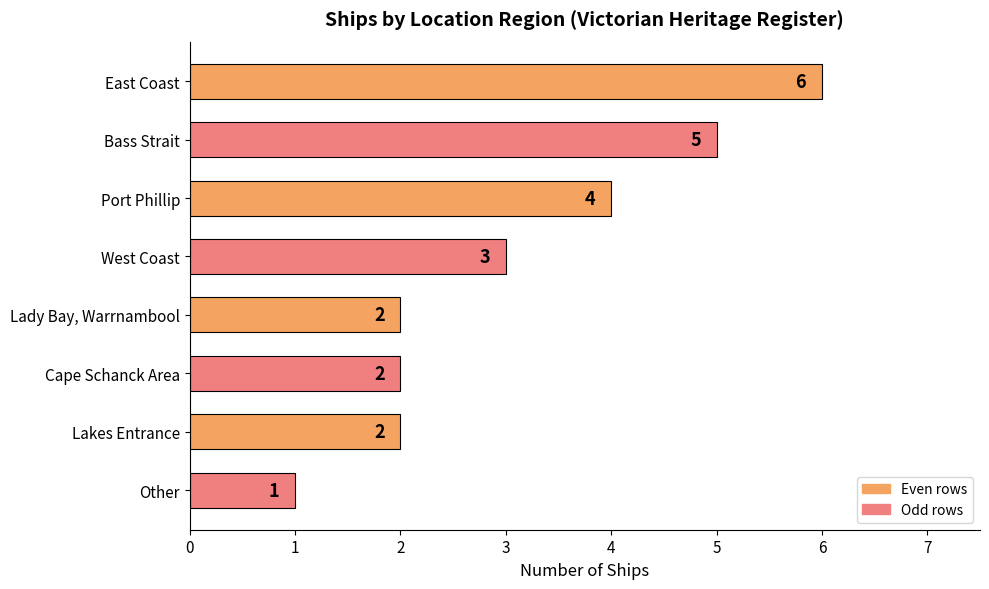

What is the label of the 2nd bar from the bottom?

Lakes Entrance